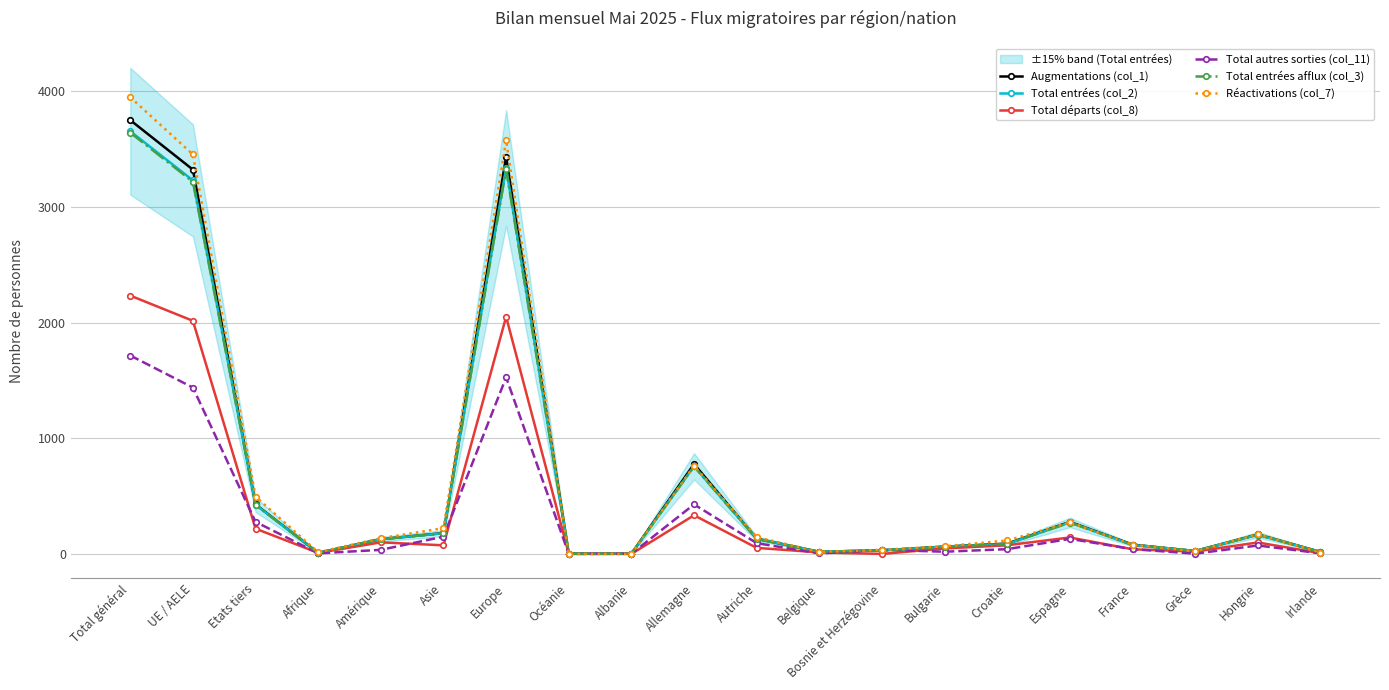

At which label does Total entrées (col_2) first exceed 127?

Total général